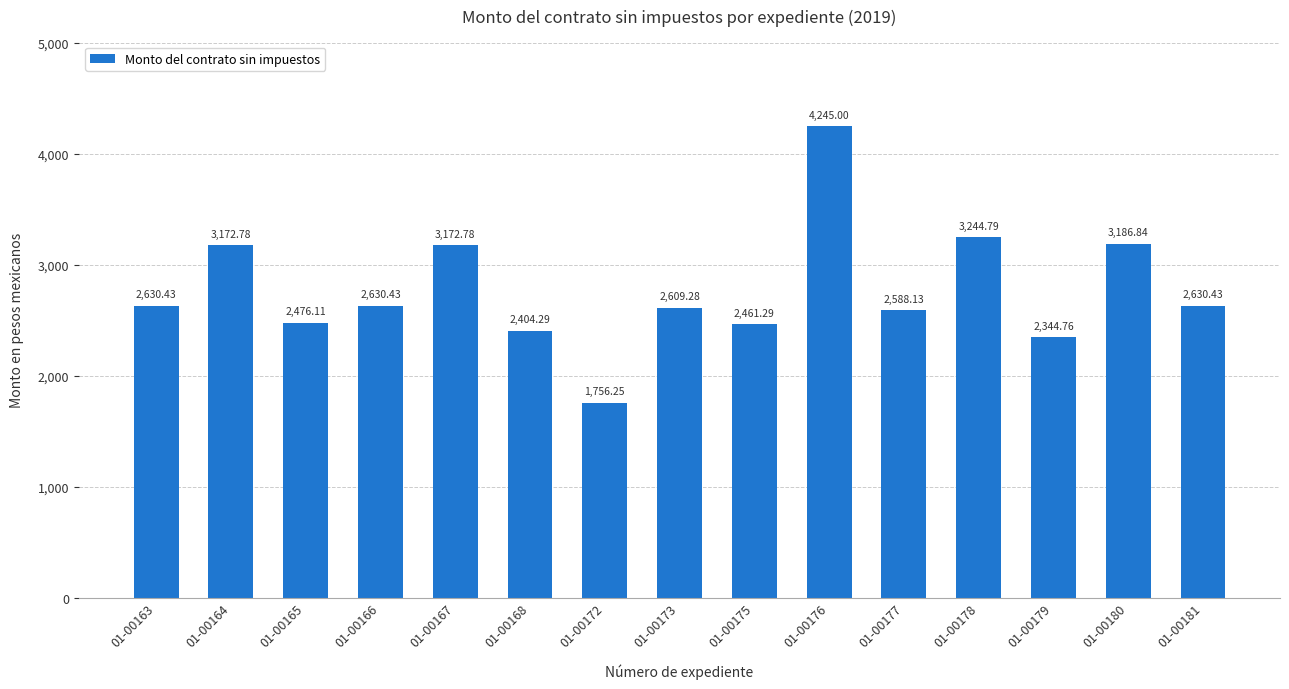

What is the difference between the values at 01-00165 and 01-00178?

768.7